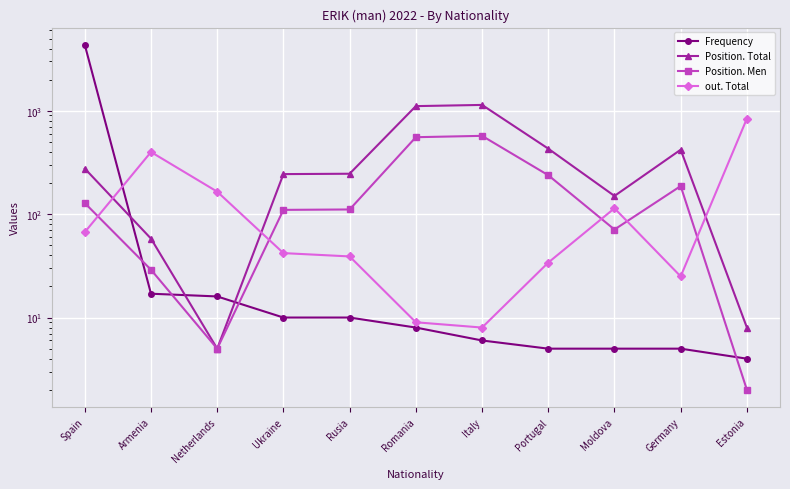

What is the difference between the maximum and second lowest values in the Position. Men series?

567